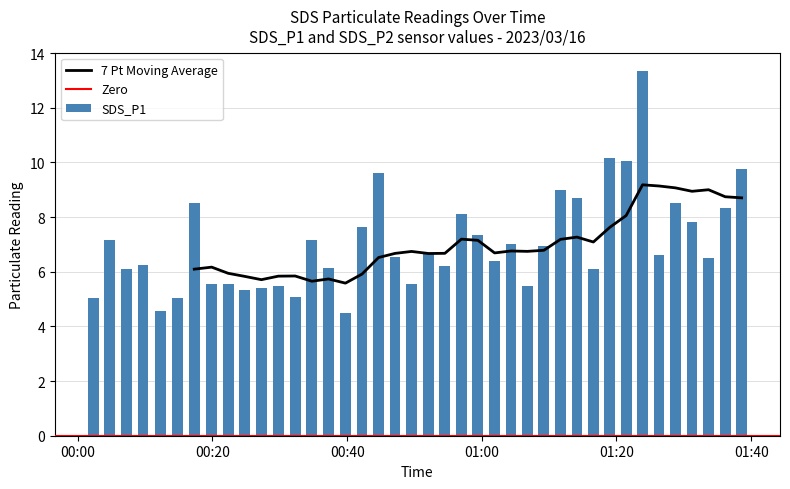

Does the chart contain any negative values?

No